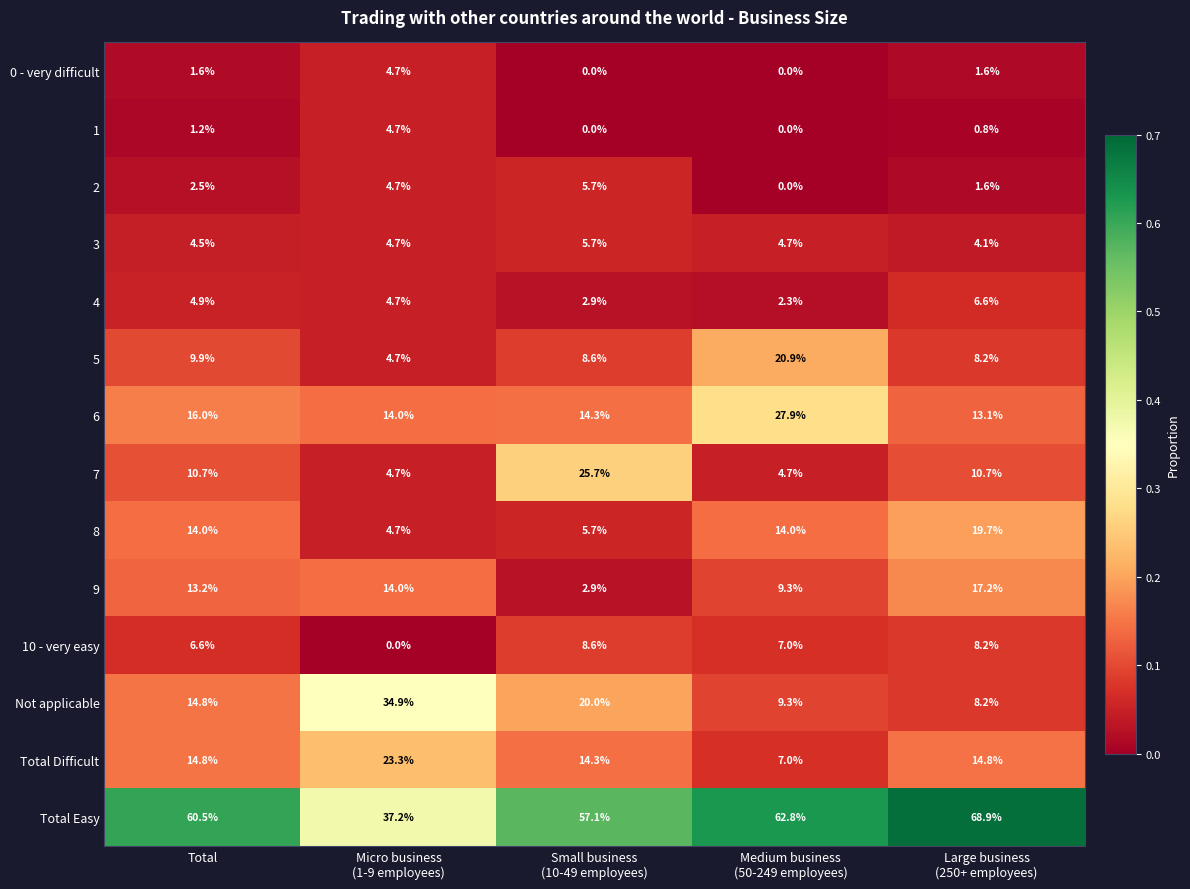

Is it true that 1 equals 1.2 at Total?

True